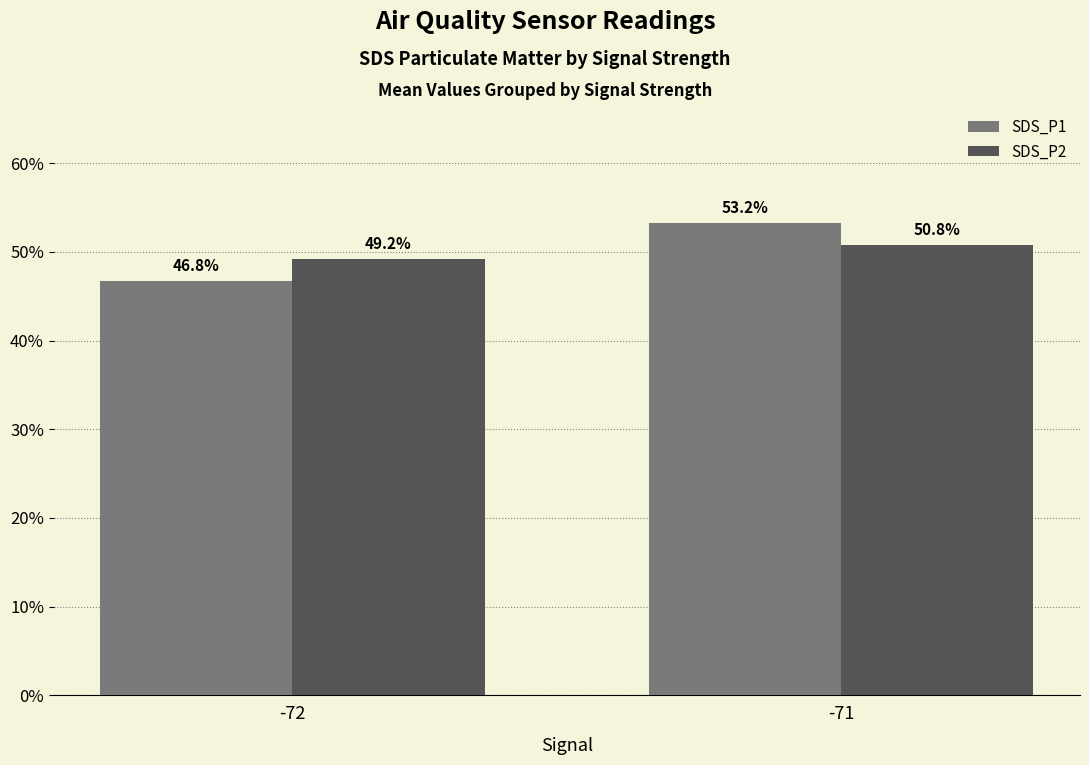

The value of SDS_P1 at -72 is 82.5. True or false?

False